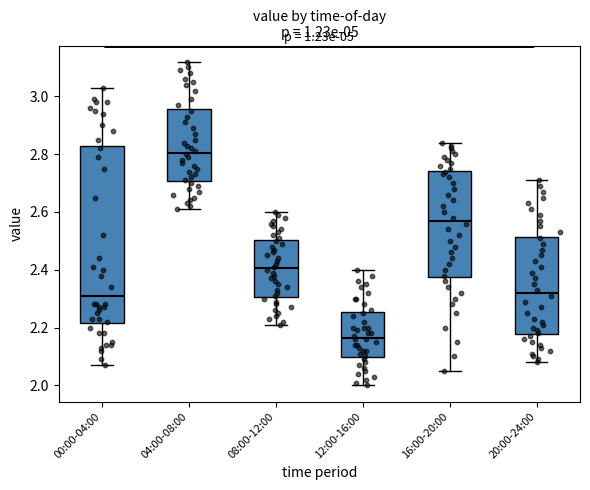

Reading left to right, read every box against the y-axis: the position of its median line, the range the box covers, and the ends of its whiskers. The values are not printed on the chart, so give them approximately, as read against the axis.

00:00-04:00: median 2.32, box 2.22 to 2.82, whiskers 2.08 to 3.04
04:00-08:00: median 2.80, box 2.70 to 2.96, whiskers 2.62 to 3.12
08:00-12:00: median 2.40, box 2.30 to 2.50, whiskers 2.22 to 2.60
12:00-16:00: median 2.16, box 2.10 to 2.26, whiskers 2.00 to 2.40
16:00-20:00: median 2.58, box 2.38 to 2.74, whiskers 2.06 to 2.84
20:00-24:00: median 2.32, box 2.18 to 2.52, whiskers 2.08 to 2.72